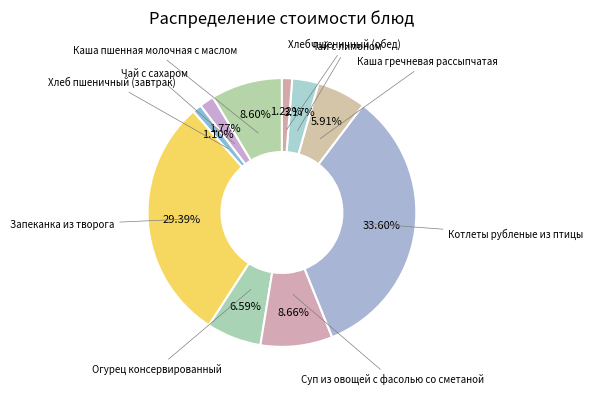

How many segments does this pie chart have?

10